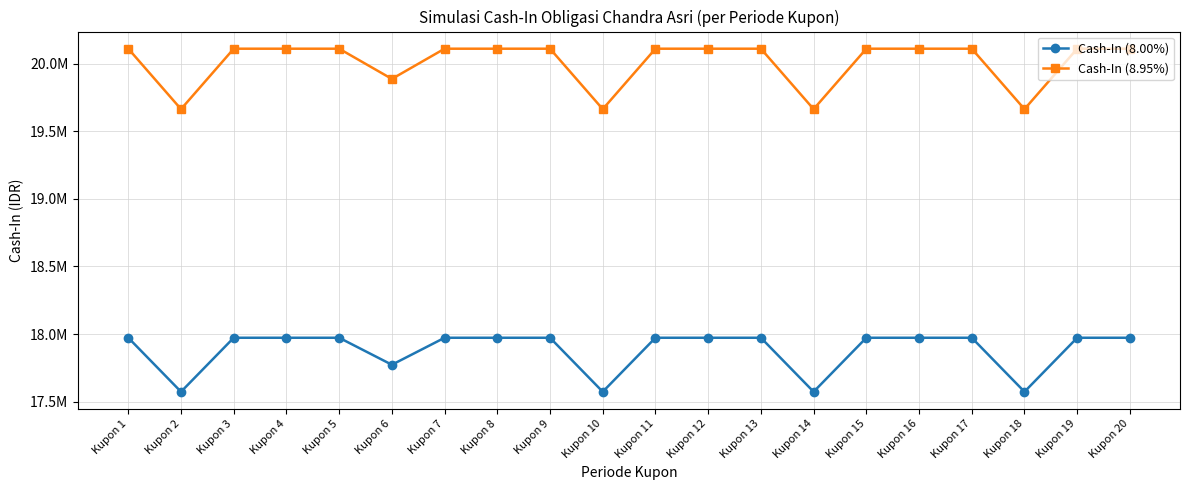

What are all the series names shown in the legend?

Cash-In (8.00%), Cash-In (8.95%)